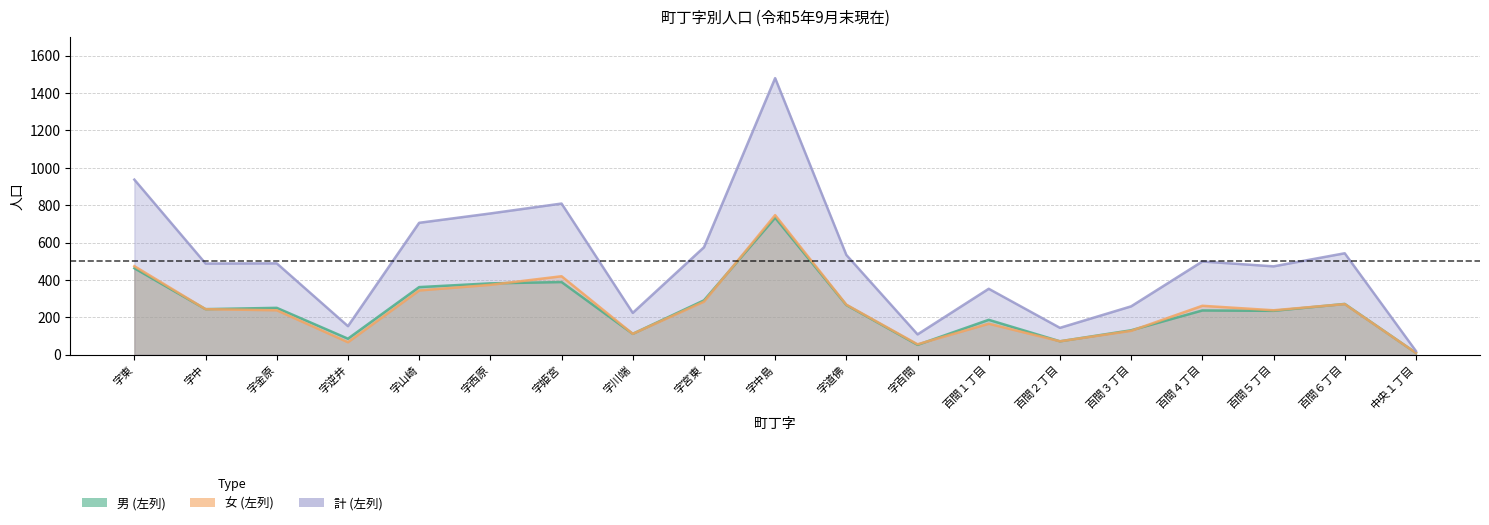

List the series in order of their peak value, highest first.

計 (左列), 女 (左列), 男 (左列)